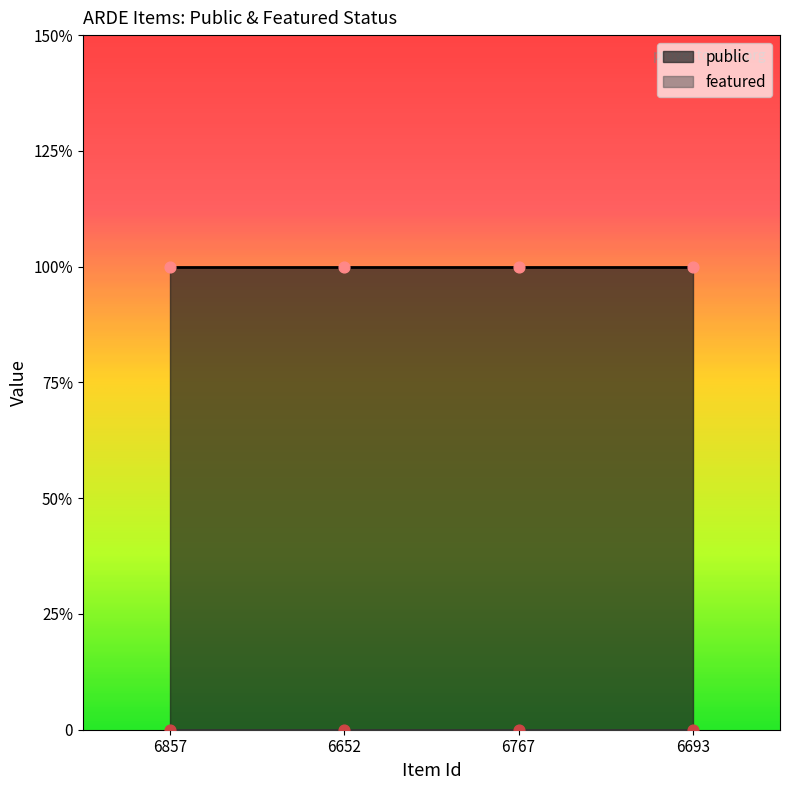

Which series contains the highest Y value?

public